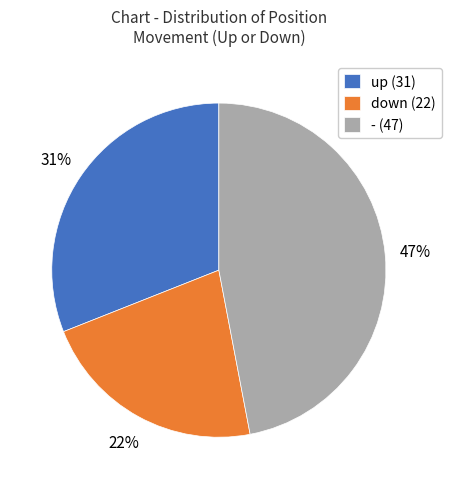

Which slice is the smallest?

down